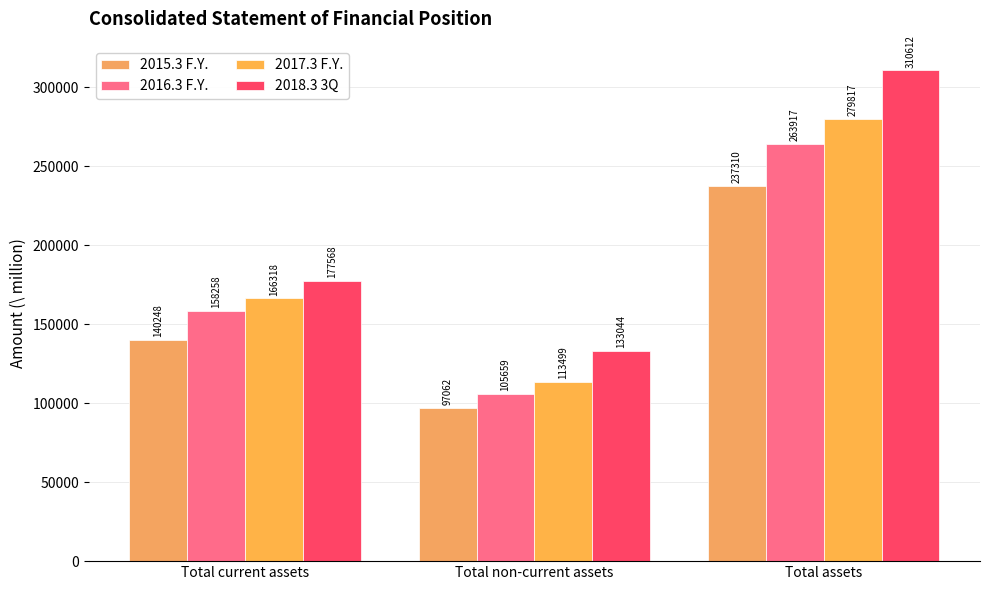

What is the average value of the 2015.3 F.Y. series?

158207